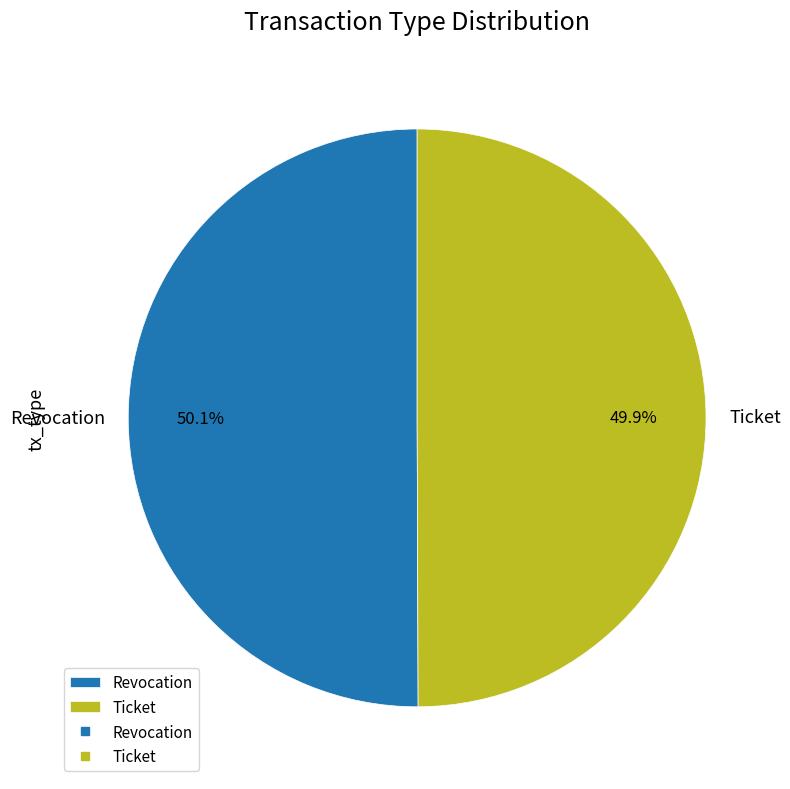

Is there any slice that represents more than half of the pie?

Yes